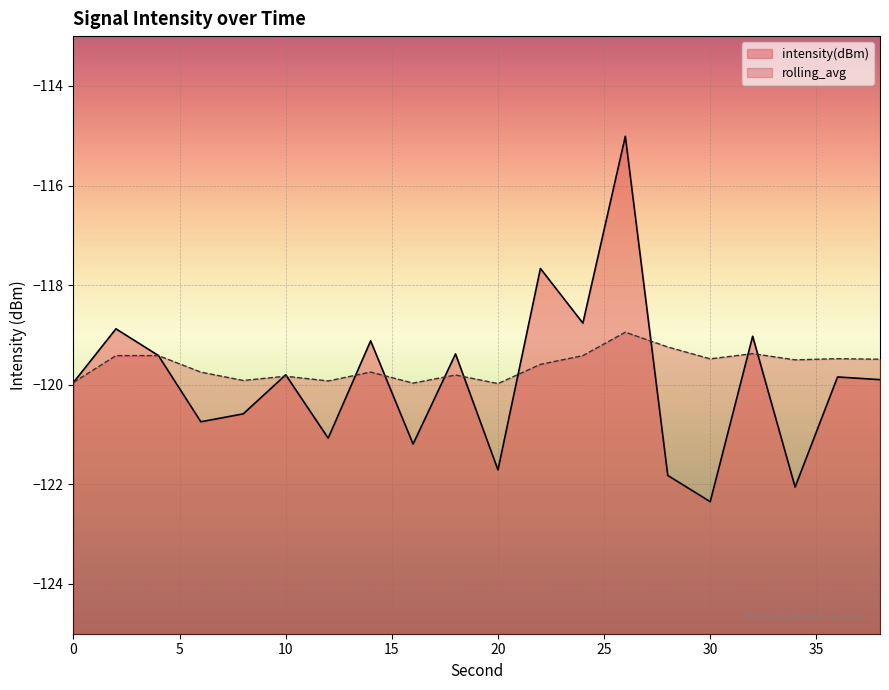

How many lines are shown in the chart?

2